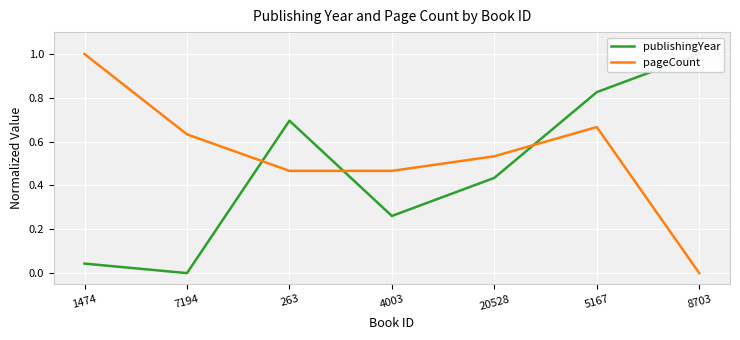

True or false: publishingYear has a value of 0.4 at 4003.

False